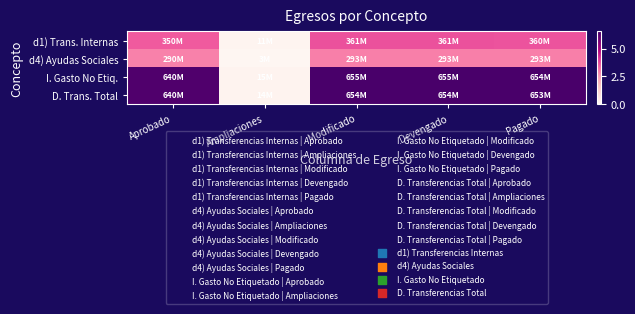

Count the number of data series in this chart.

4